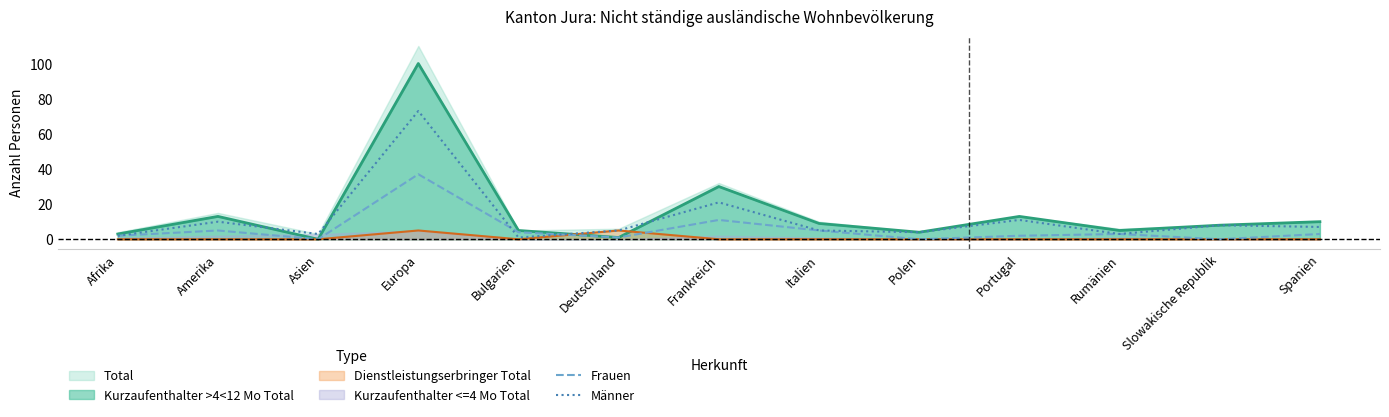

What is the label of the 4th point from the left?

Europa